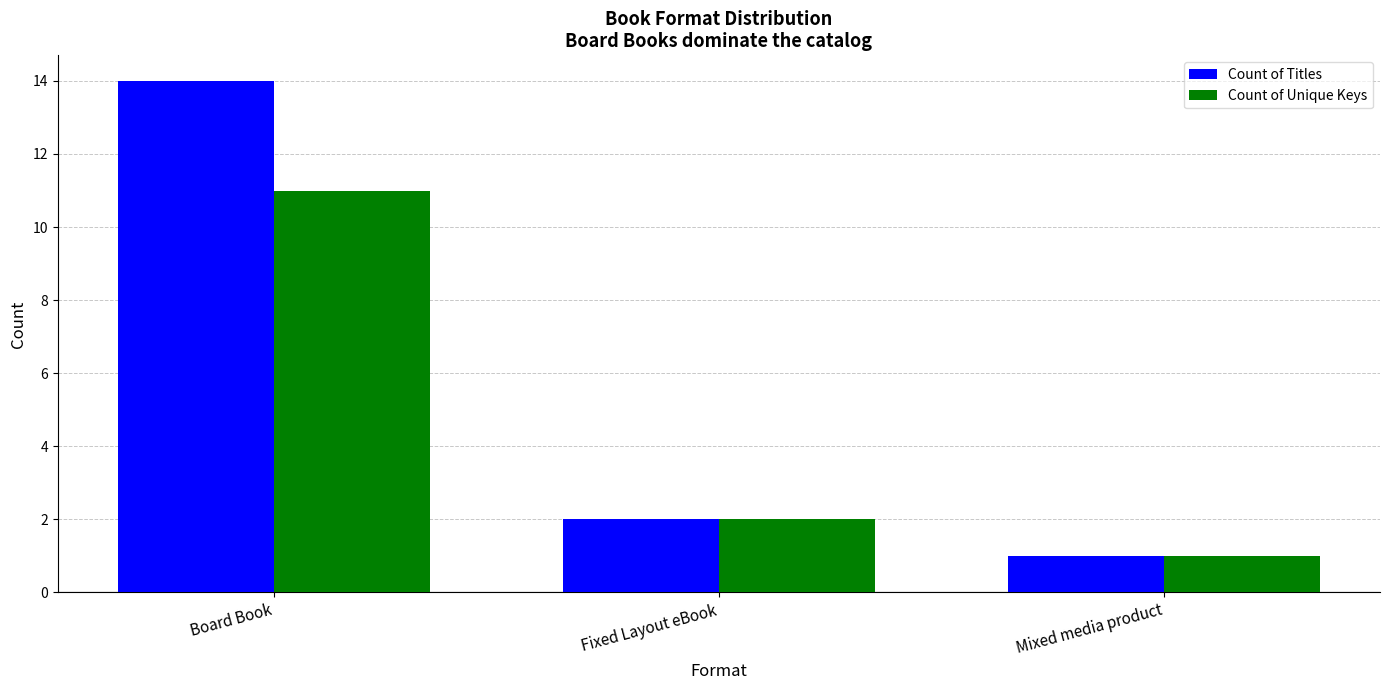

Where is Count of Titles nearest to the value 7?

Fixed Layout eBook